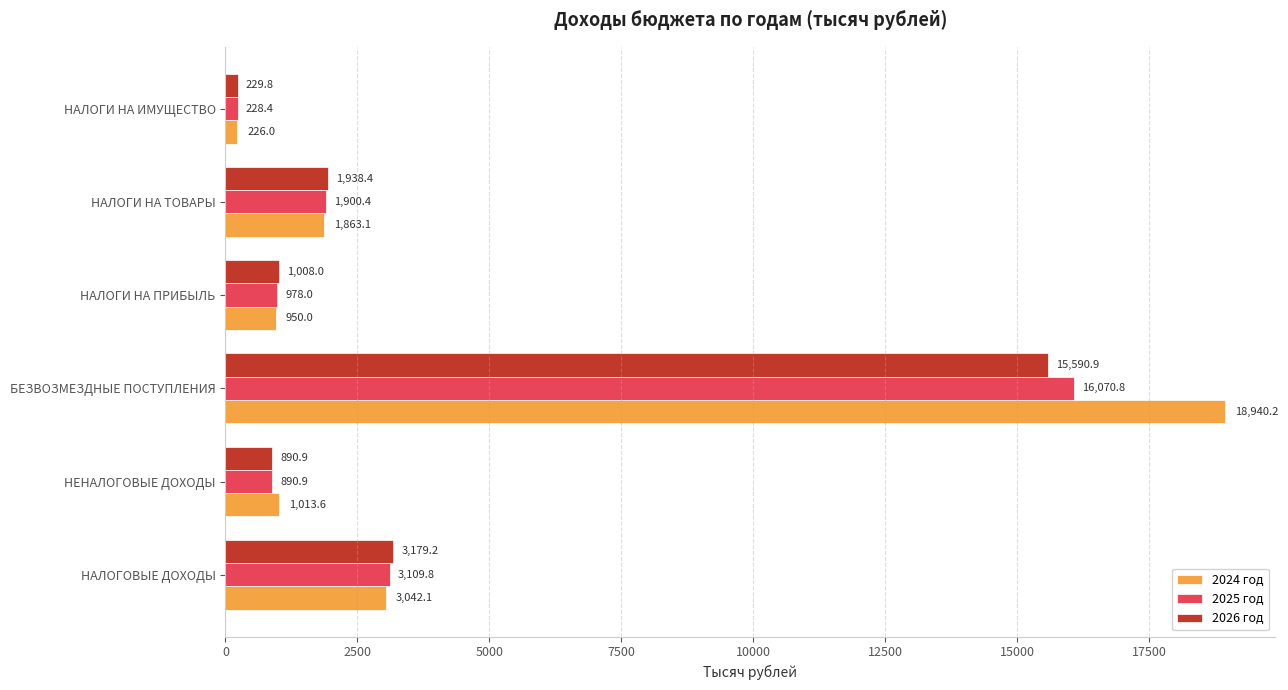

What is the average value of the 2024 год series?

4339.2